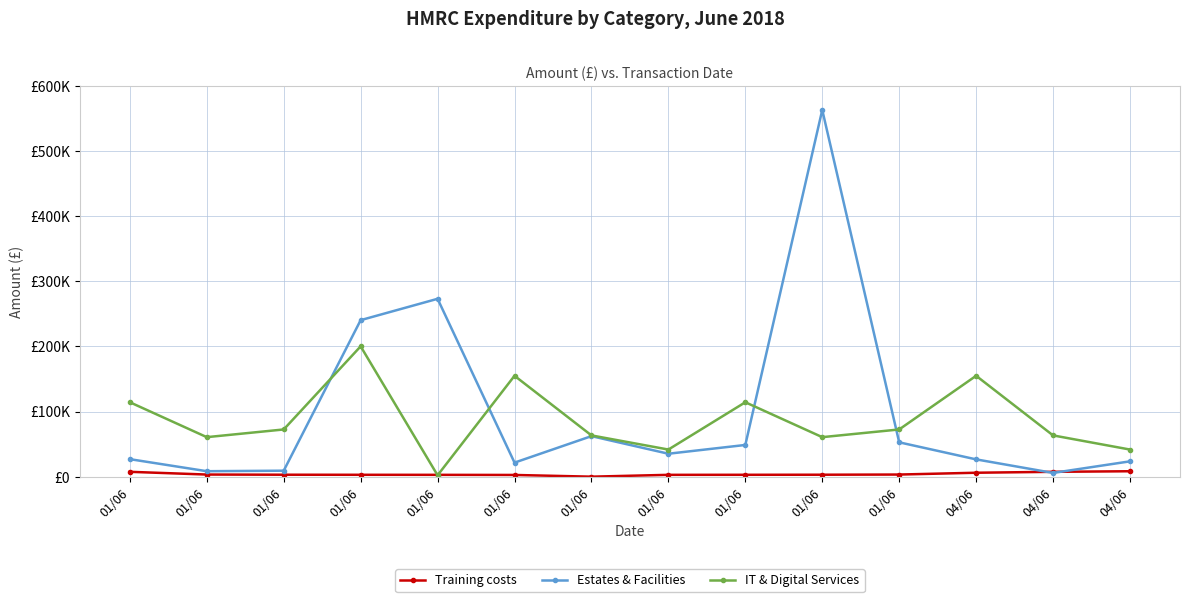

True or false: Training costs and IT & Digital Services cross at least once.

True